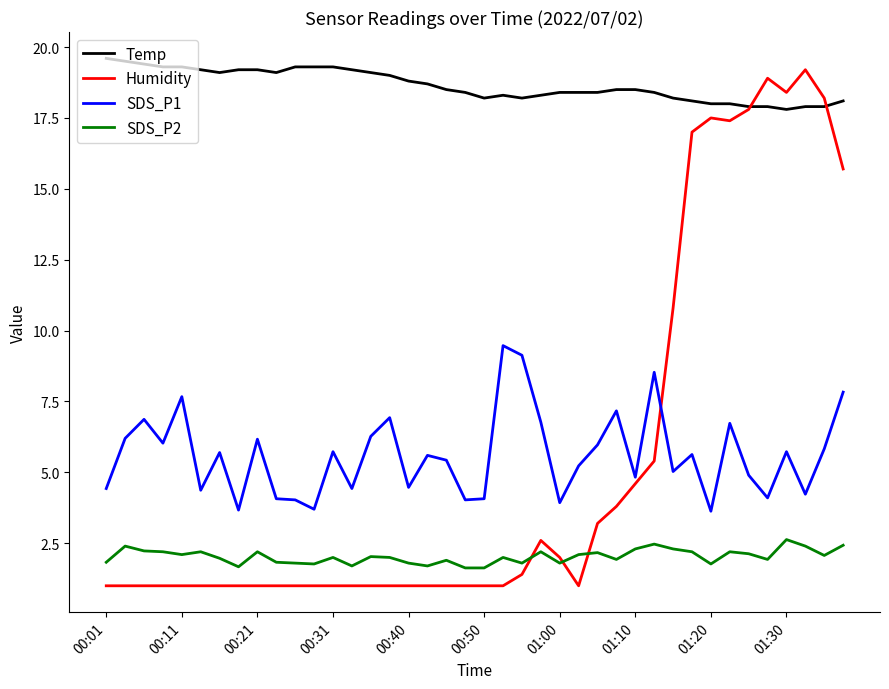

Which series has the largest total across all categories?

Temp